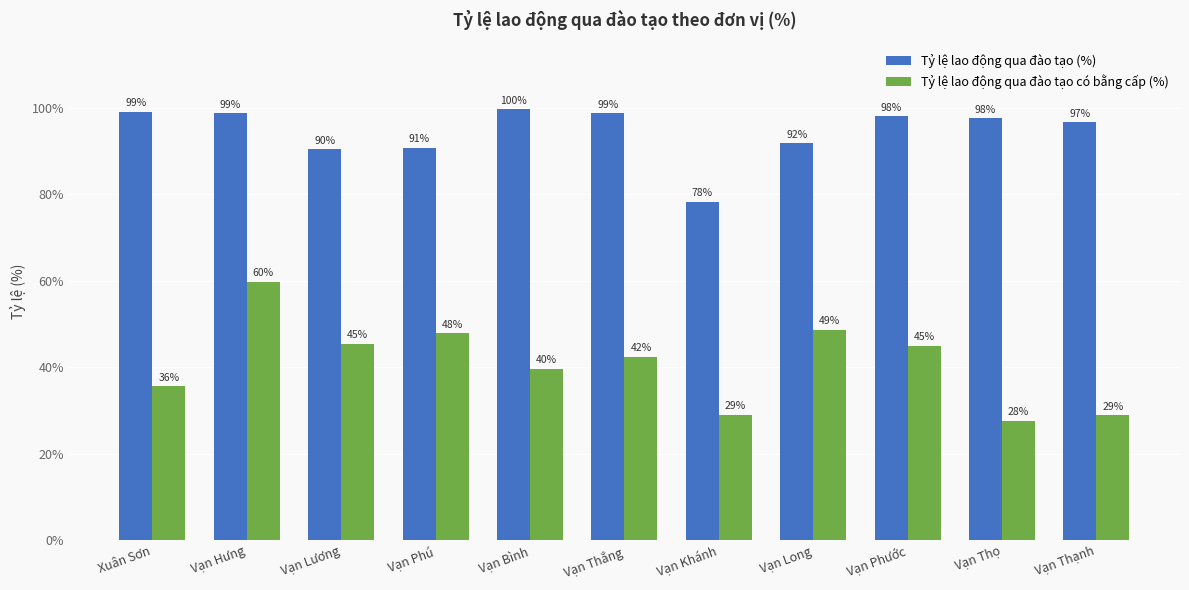

At Vạn Thắng, list the series in order from smallest to largest.

Tỷ lệ lao động qua đào tạo có bằng cấp (%), Tỷ lệ lao động qua đào tạo (%)